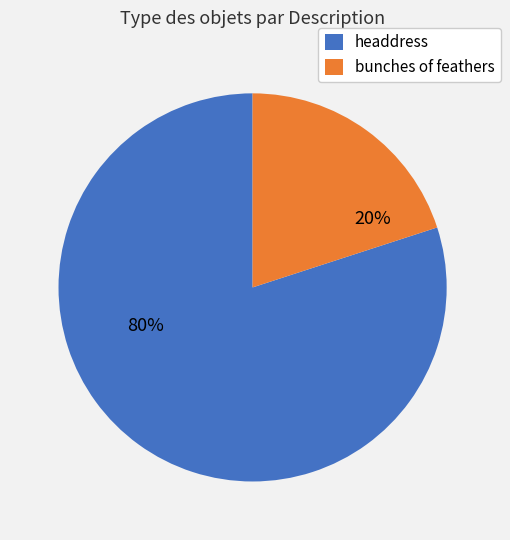

Is it true that headdress is 94% of the pie?

False